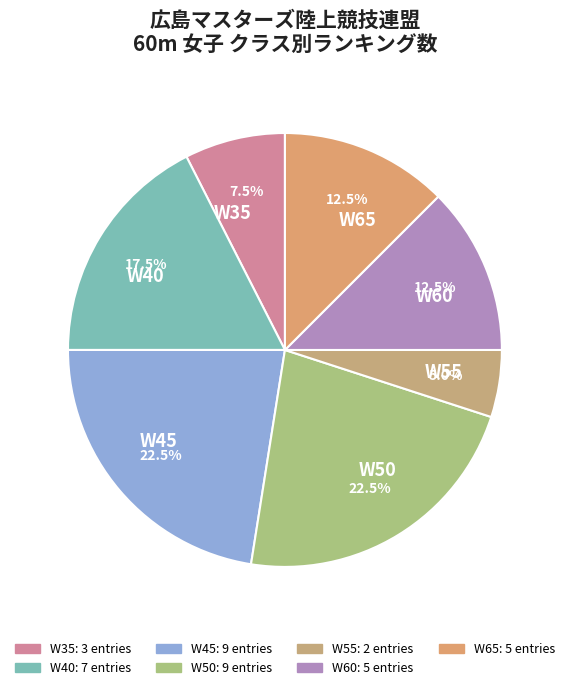

Which category has the smallest portion of the pie?

W55